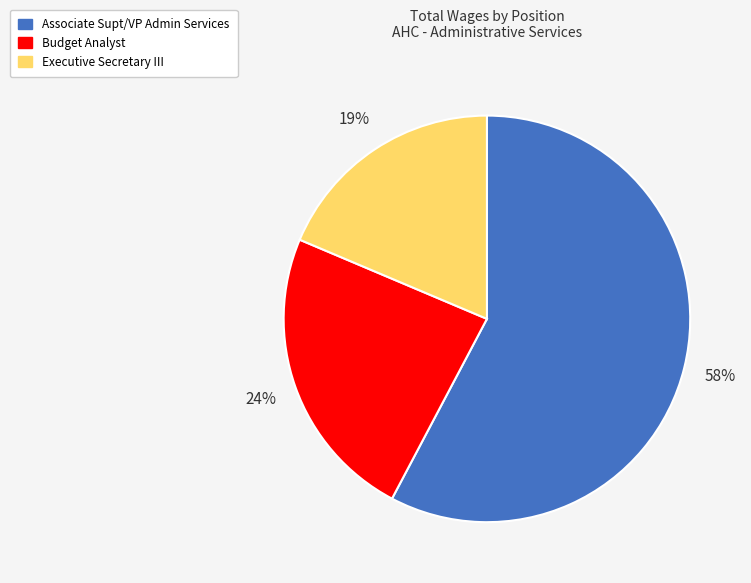

What is the ratio of the value at Budget Analyst to the value at Associate Supt/VP Admin Services?

0.4